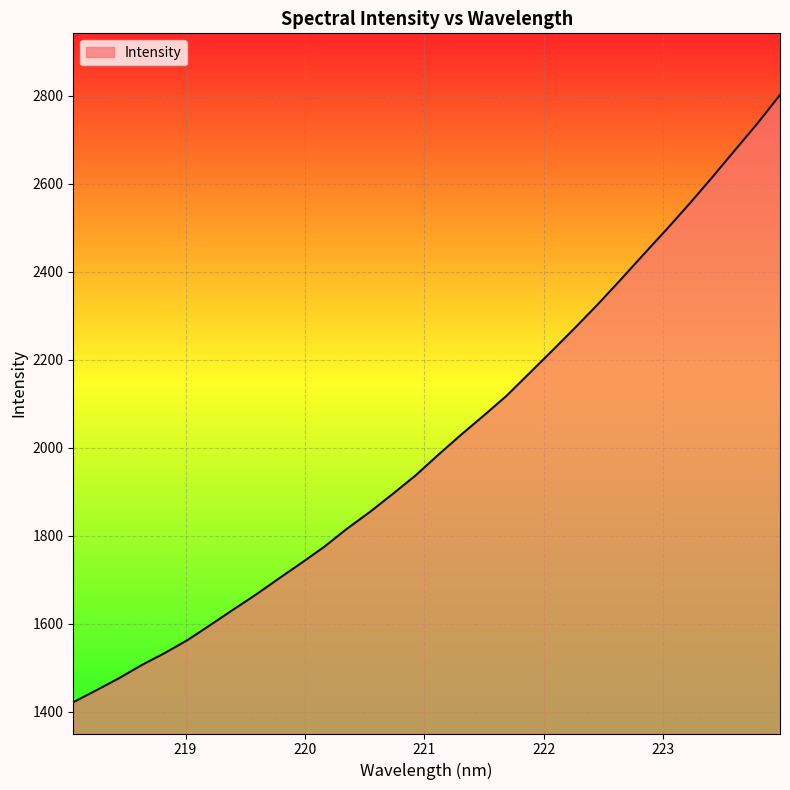

True or false: the data has more than 0 interior local peaks.

False